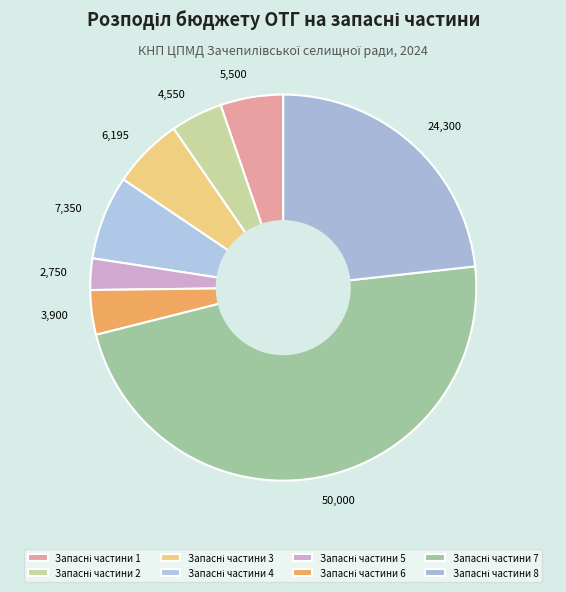

What is the ratio of the value at Запасні частини 4 to the value at Запасні частини 3?

1.2